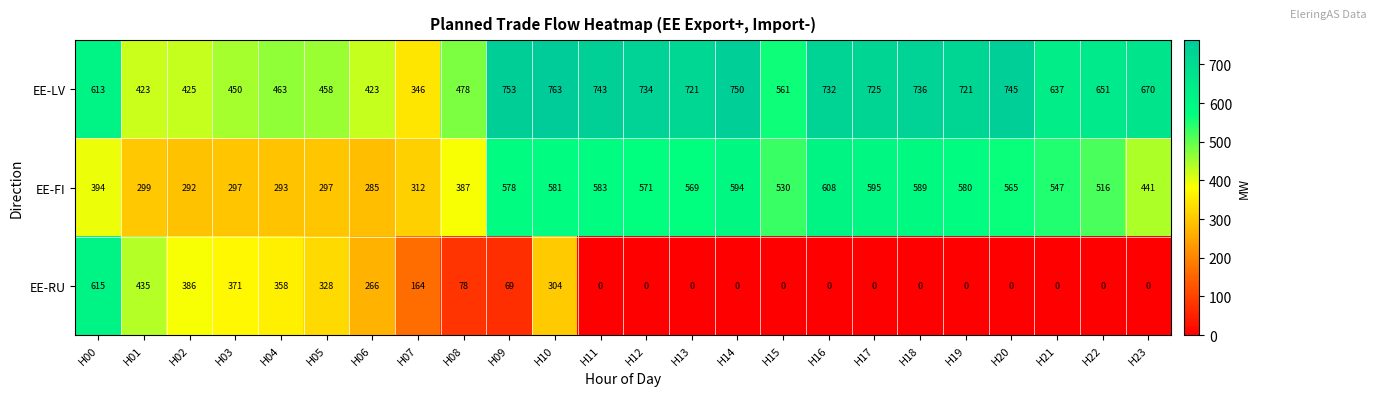

Is it true that EE-RU equals 0 at H21?

True